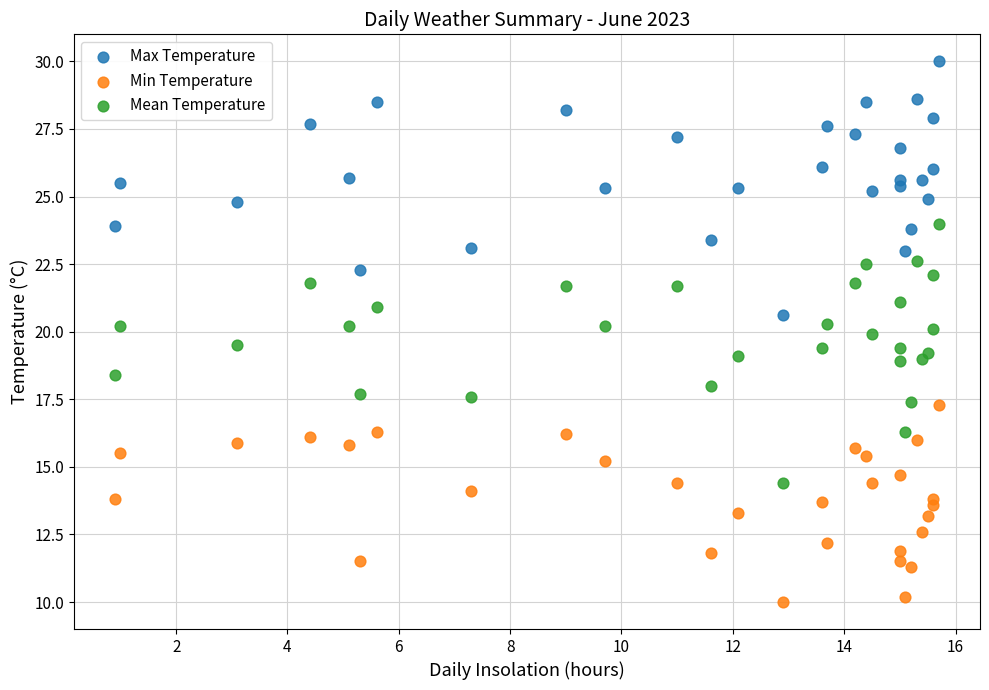

Which series reaches the maximum Y coordinate?

Max Temperature